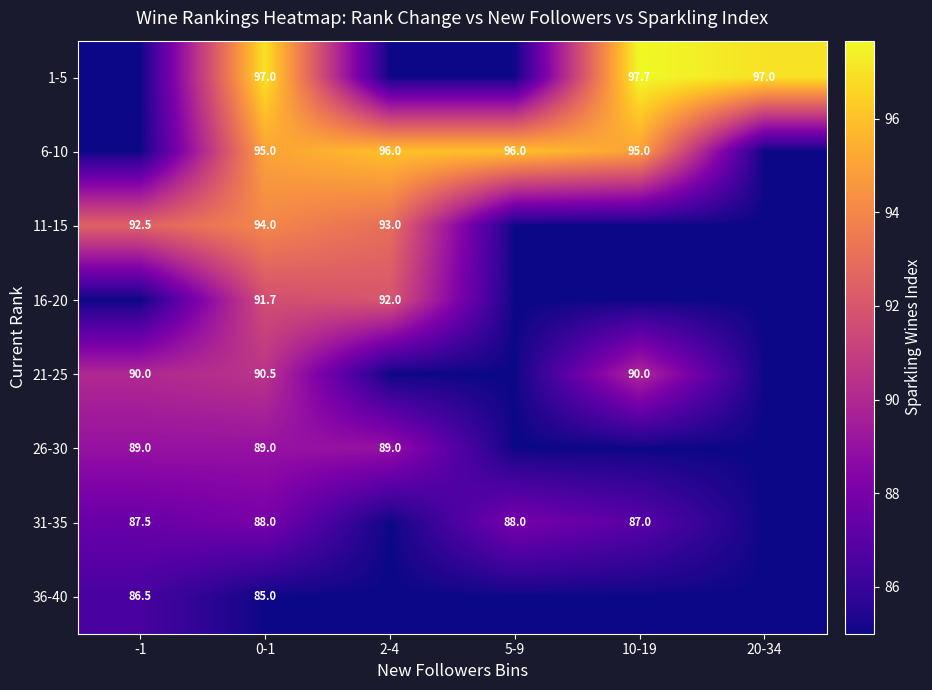

The 16-20 series shows 137.0 at 0-1. True or false?

False